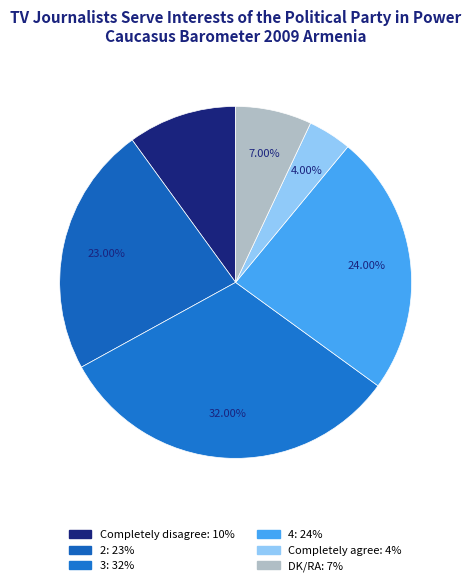

Count the number of slices in the pie.

6